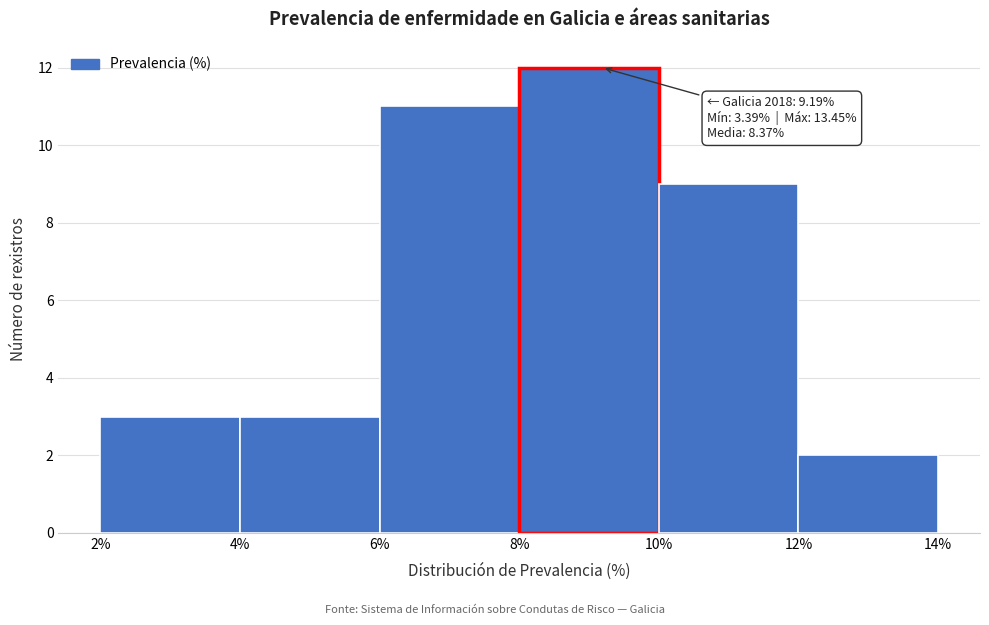

Over which range of the x-axis is the bar tallest?

8% to 10%